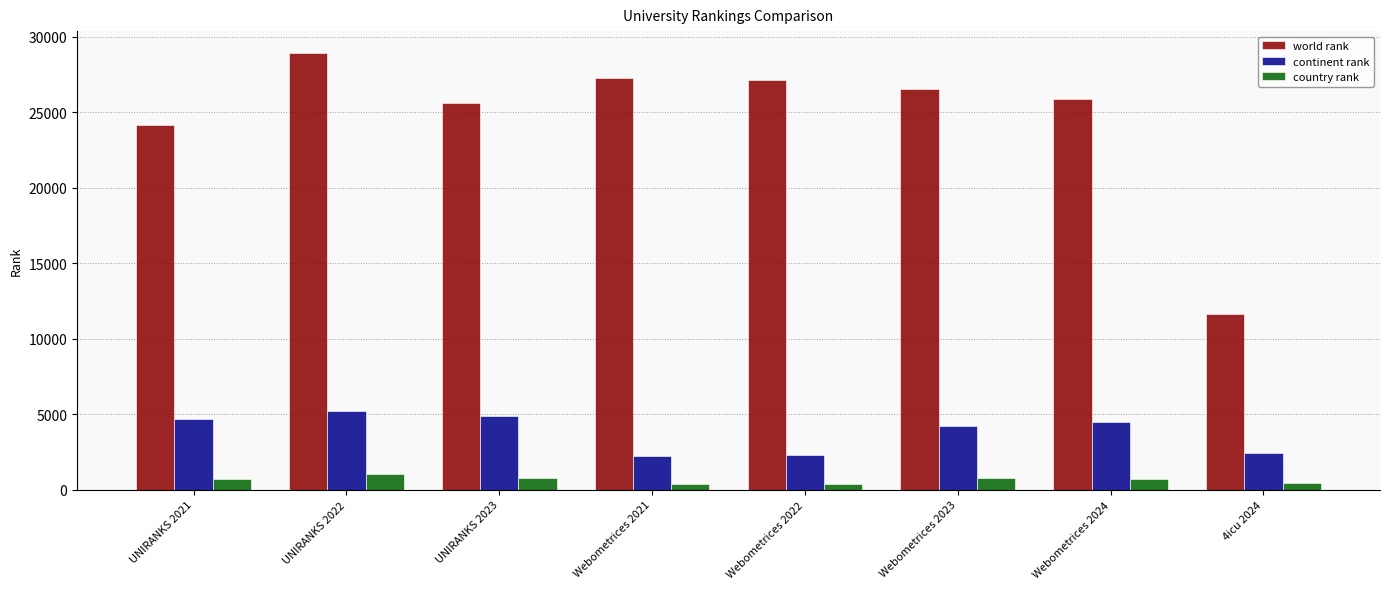

What is the sum of all country rank values?

5201